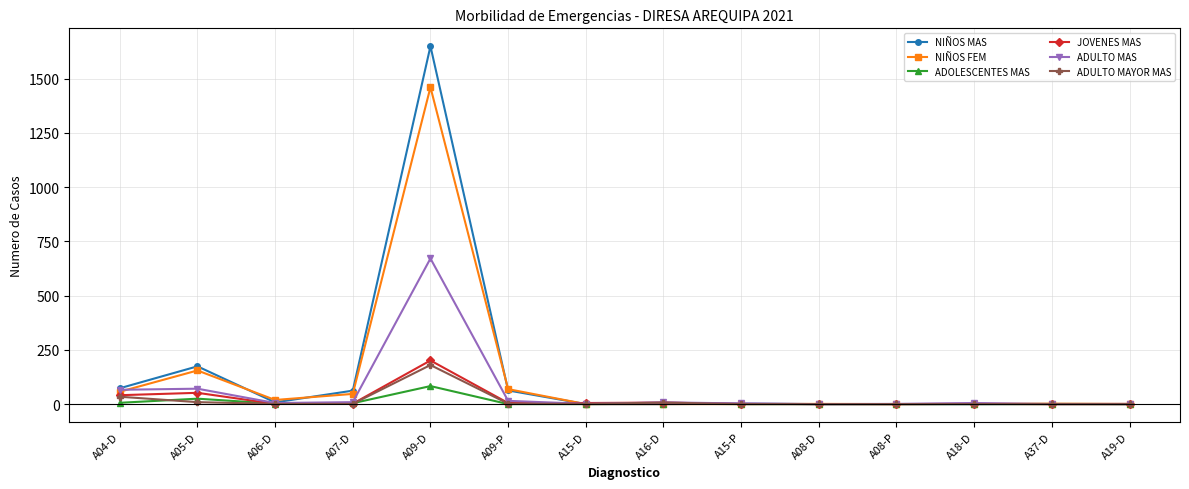

What is the label of the 11th point from the left?

A08-P